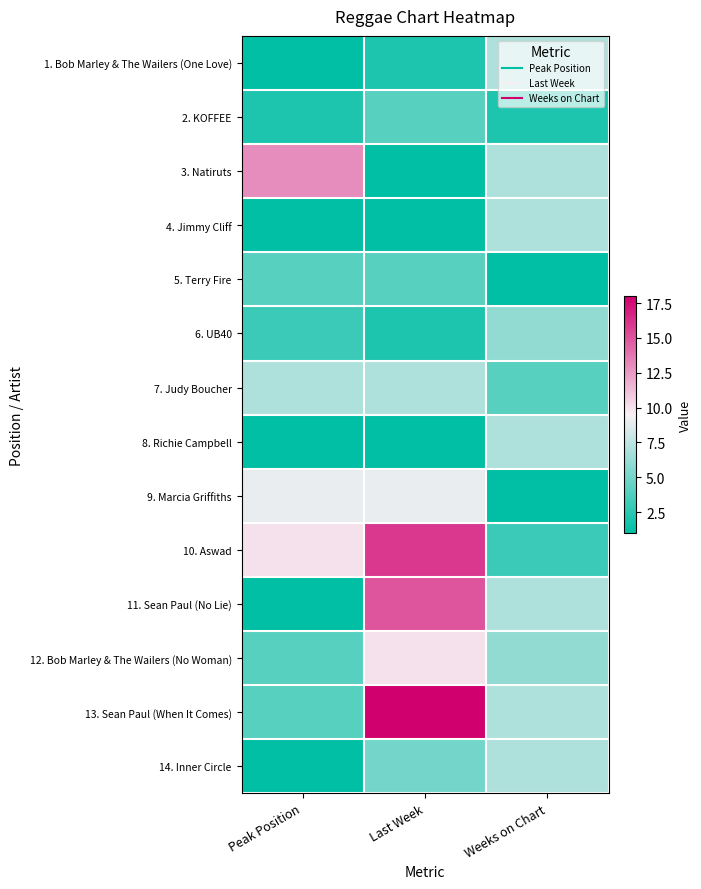

Rank the series at Last Week from lowest to highest value.

3. Natiruts, 4. Jimmy Cliff, 8. Richie Campbell, 1. Bob Marley & The Wailers (One Love), 6. UB40, 2. KOFFEE, 5. Terry Fire, 14. Inner Circle, 7. Judy Boucher, 9. Marcia Griffiths, 12. Bob Marley & The Wailers (No Woman), 11. Sean Paul (No Lie), 10. Aswad, 13. Sean Paul (When It Comes)